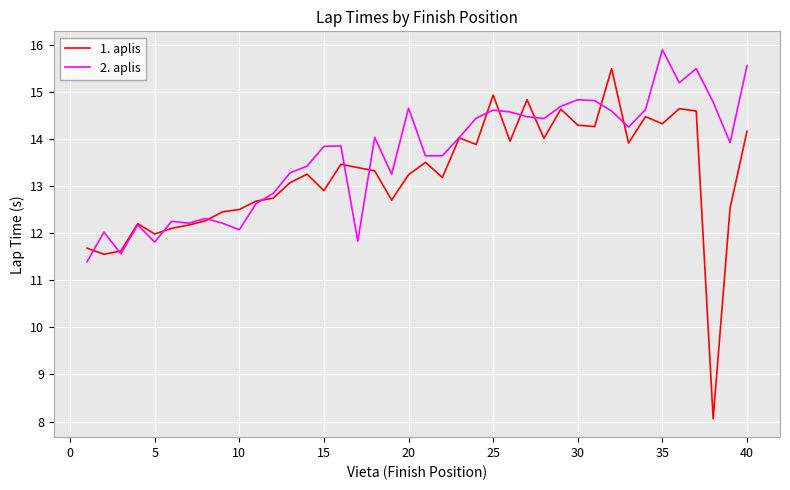

What is the smallest value displayed?

8.1